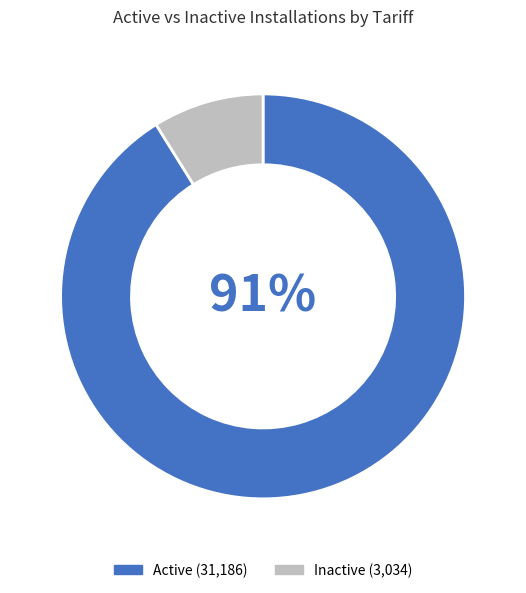

Is there a majority slice in this chart?

Yes